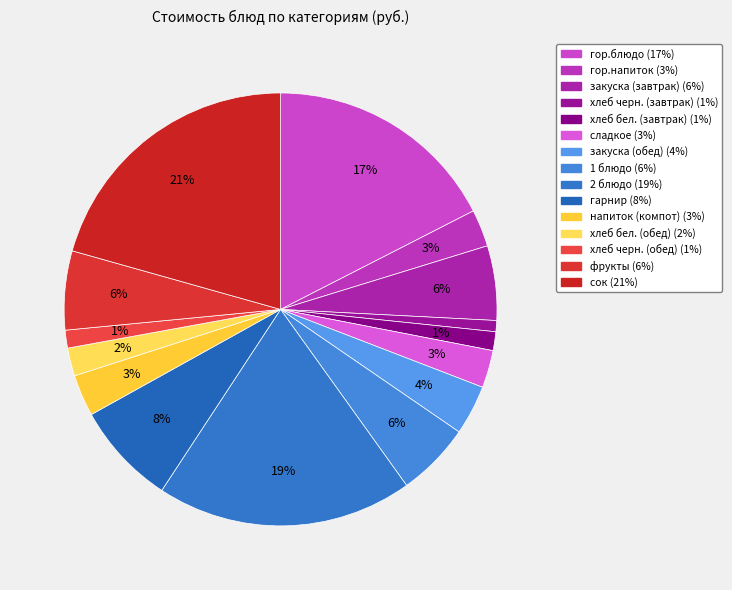

What percentage is the хлеб бел. (завтрак) slice, to the nearest percent?

1%